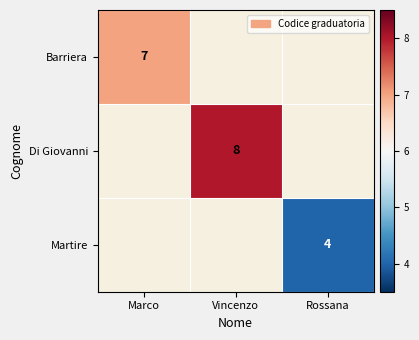

True or false: Barriera has a value of 4 at Marco.

False